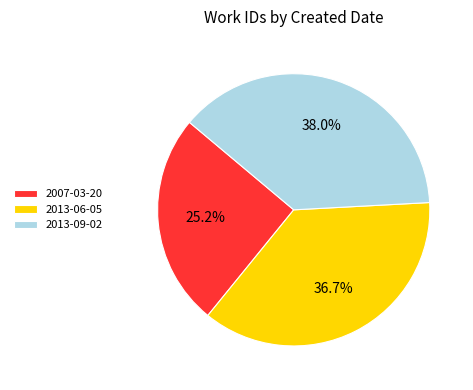

Is 2007-03-20 the majority of the pie?

No